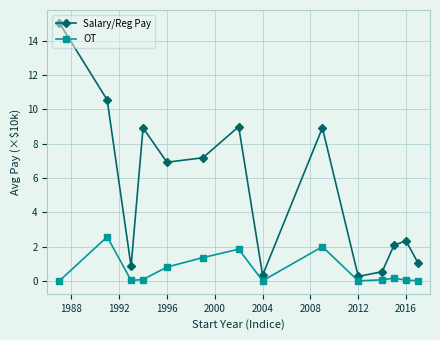

How many lines are shown in the chart?

2